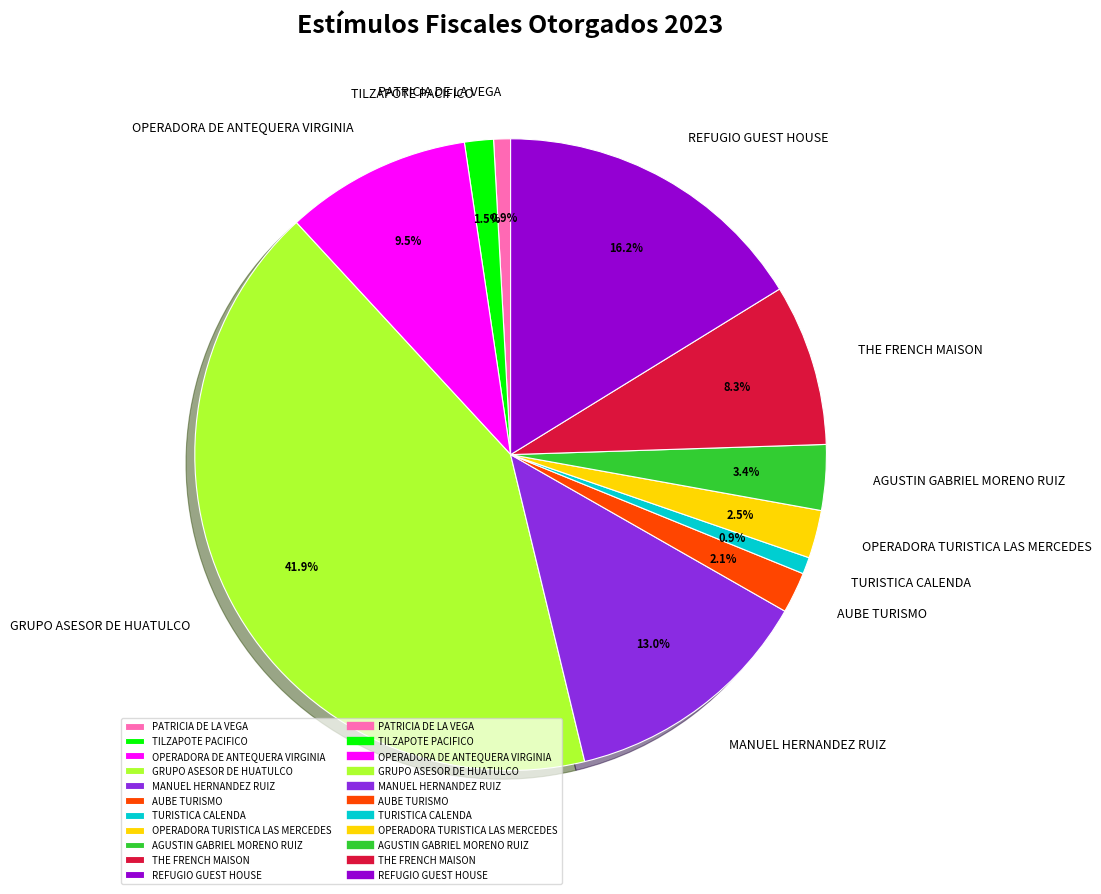

The AUBE TURISMO slice represents 2% of the pie. True or false?

True